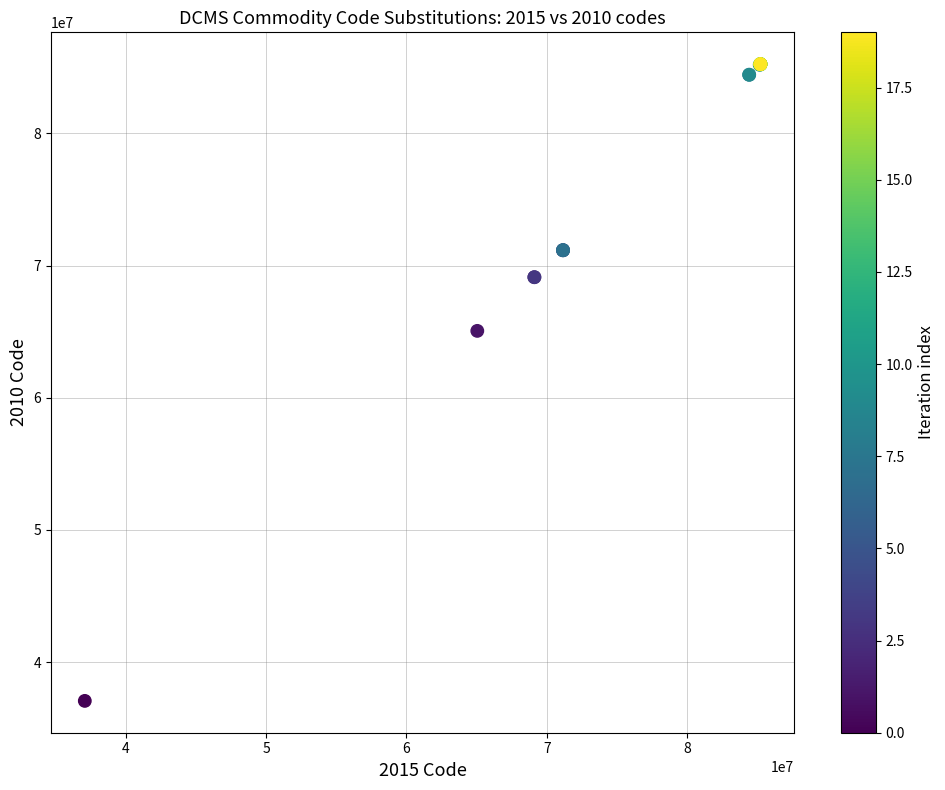

What Y value in the scatter plot is closest to 61151555?

65059005